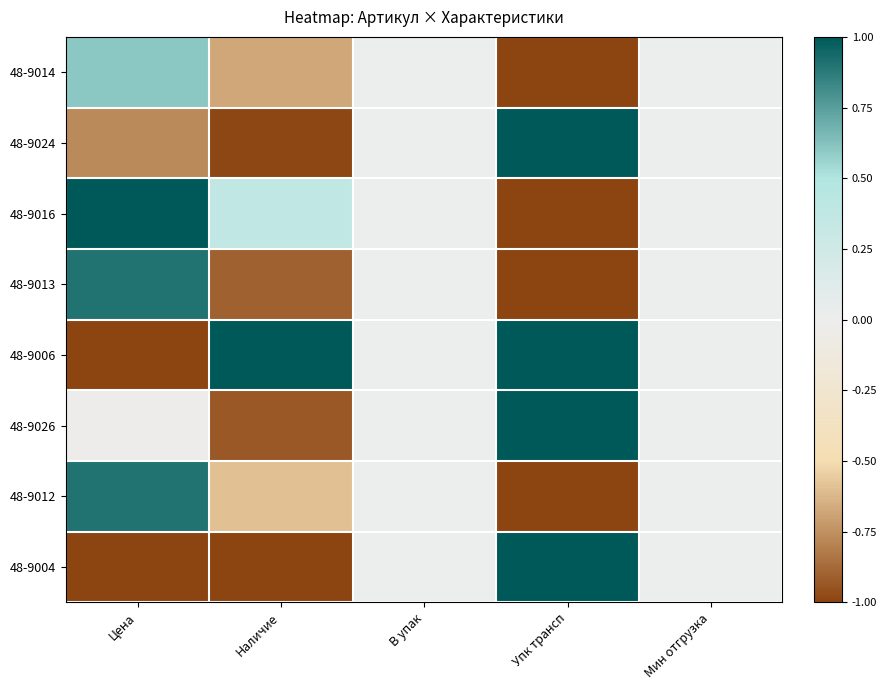

Which label corresponds to the smallest value in the chart?

Упк трансп